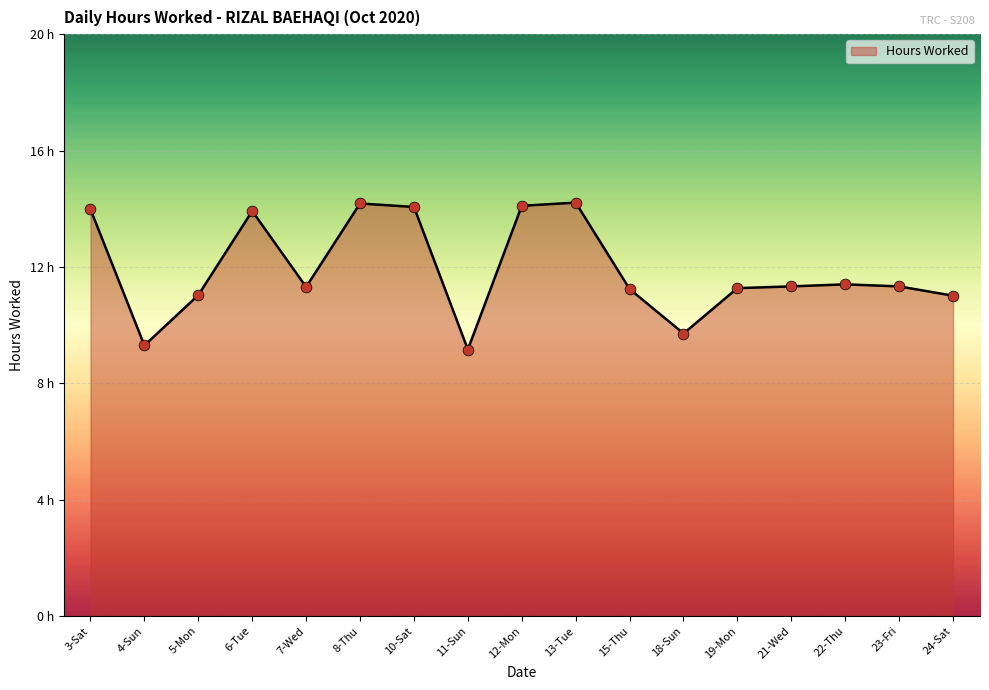

Which has a higher value, 22-Thu or 11-Sun?

22-Thu